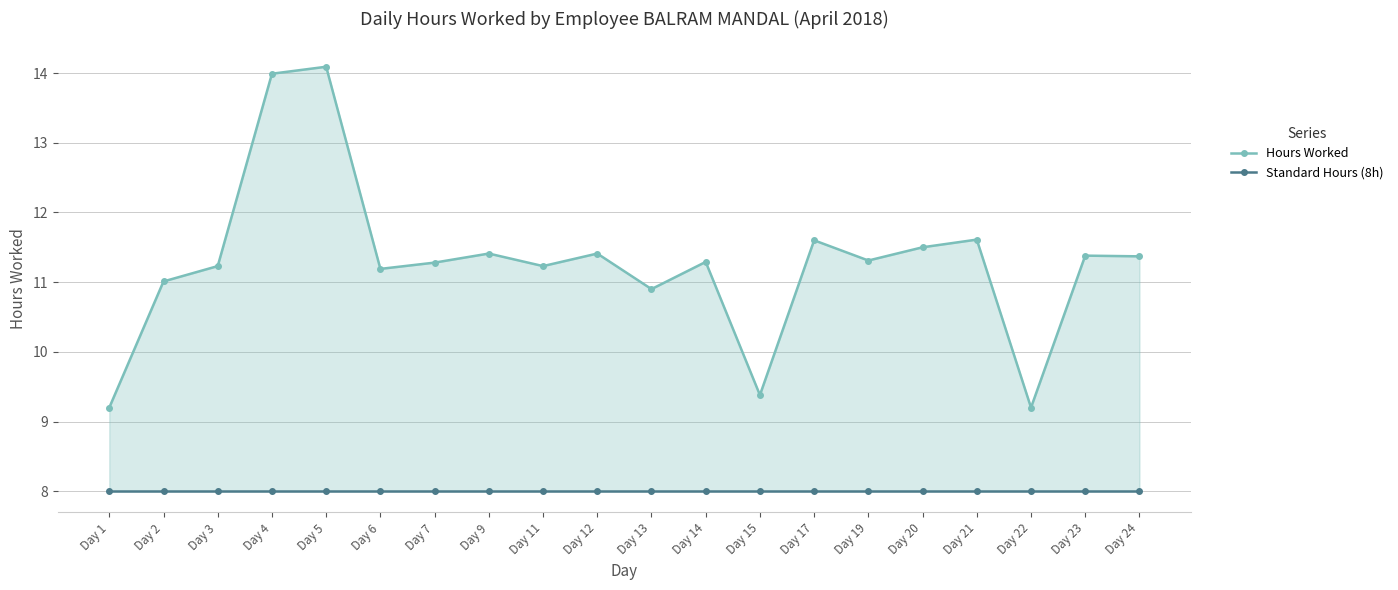

True or false: Standard Hours (8h) and Hours Worked intersect in this chart.

False